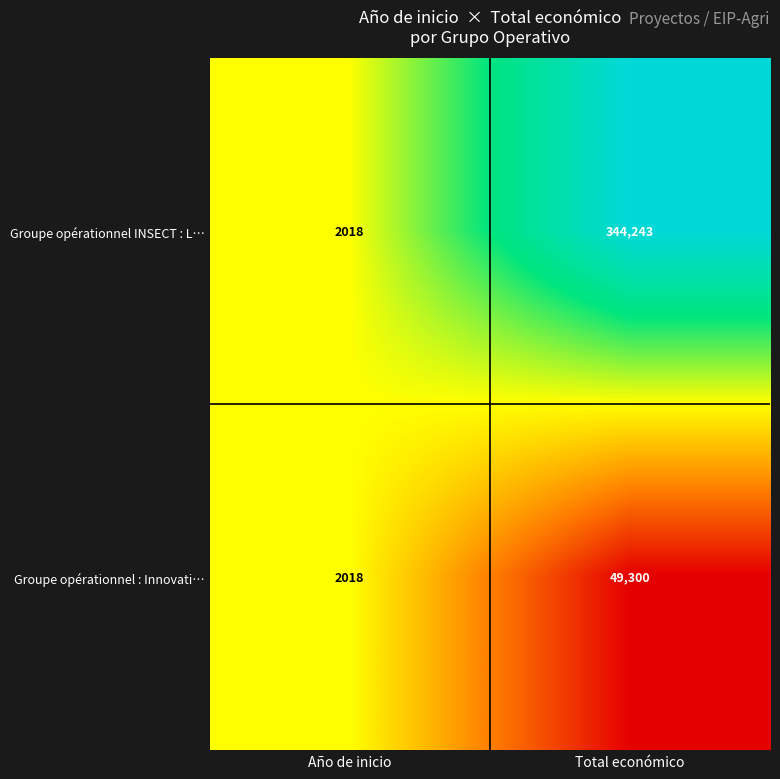

What is the maximum value for Groupe opérationnel INSECT : L…?

344243